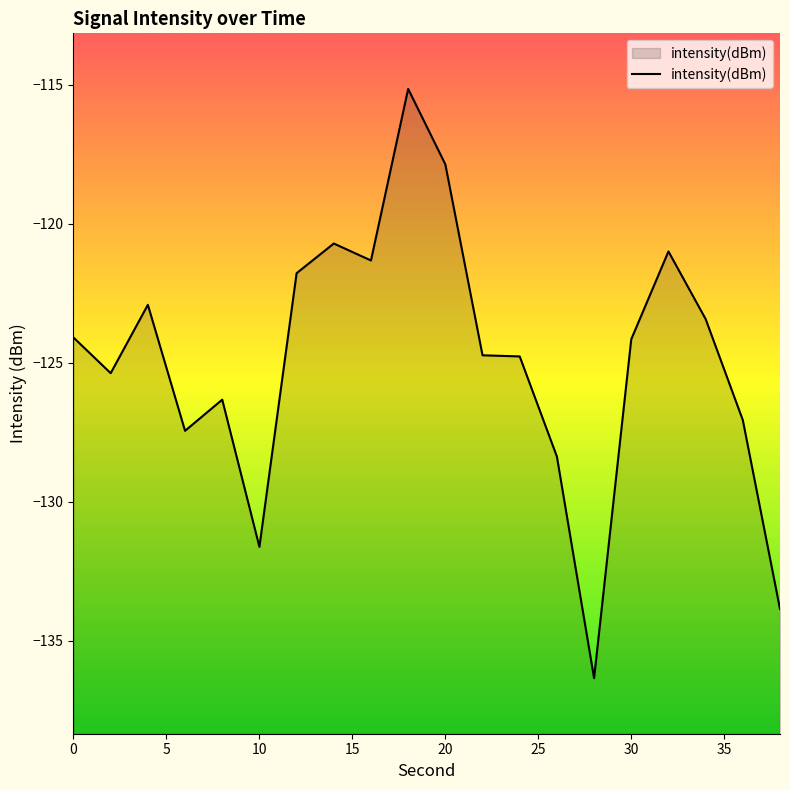

The chart shows a value of -176.9 at 0. True or false?

False